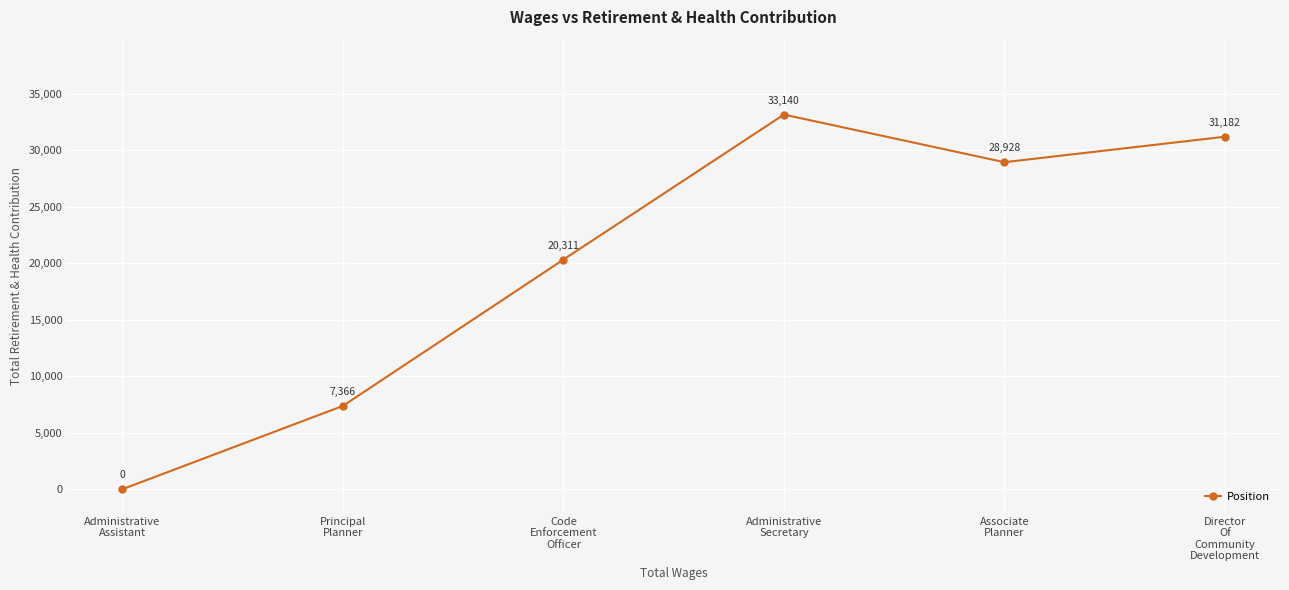

At which category does the chart reach its peak across all series?

Administrative
Secretary